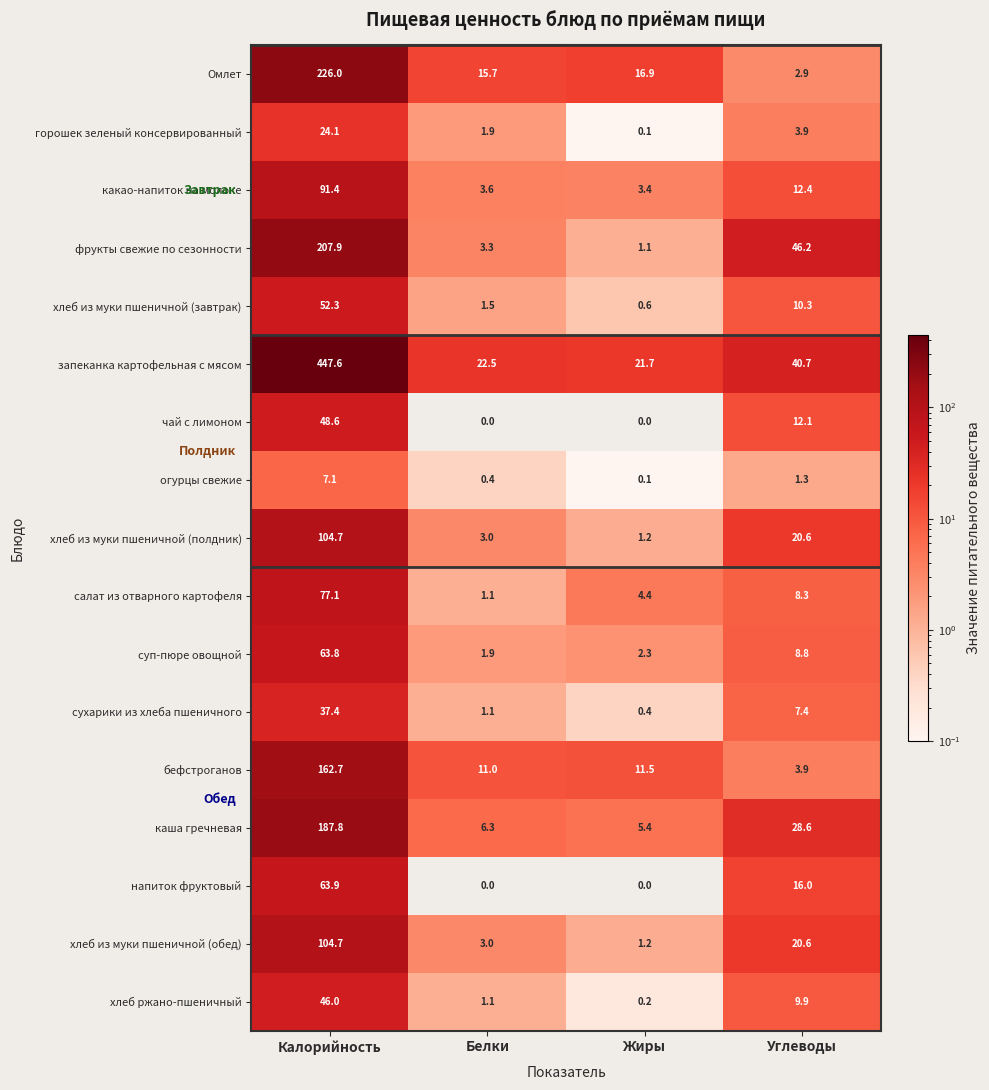

What is the difference between the highest and lowest values at Белки?

22.5